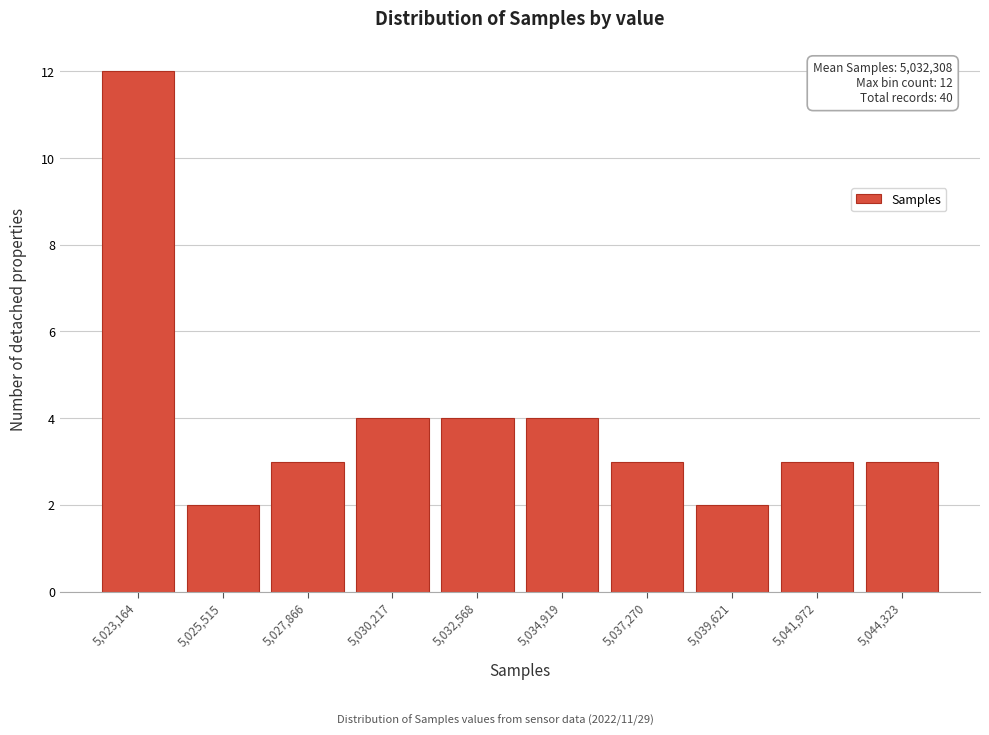

Reading right to left, extract all data points from this chart.

3	3	2	3	4	4	4	3	2	12